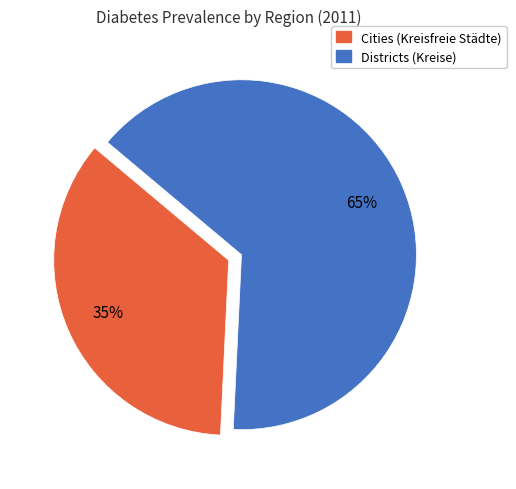

What is the ratio of the value at Cities (Kreisfreie Städte) to the value at Districts (Kreise)?

0.5